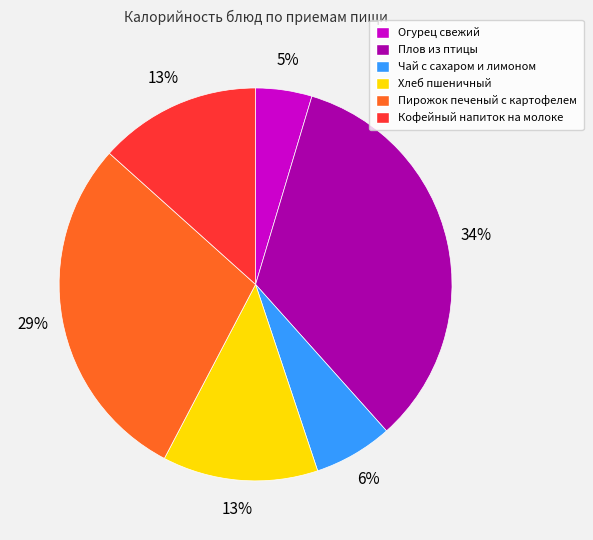

Is there a majority slice in this chart?

No